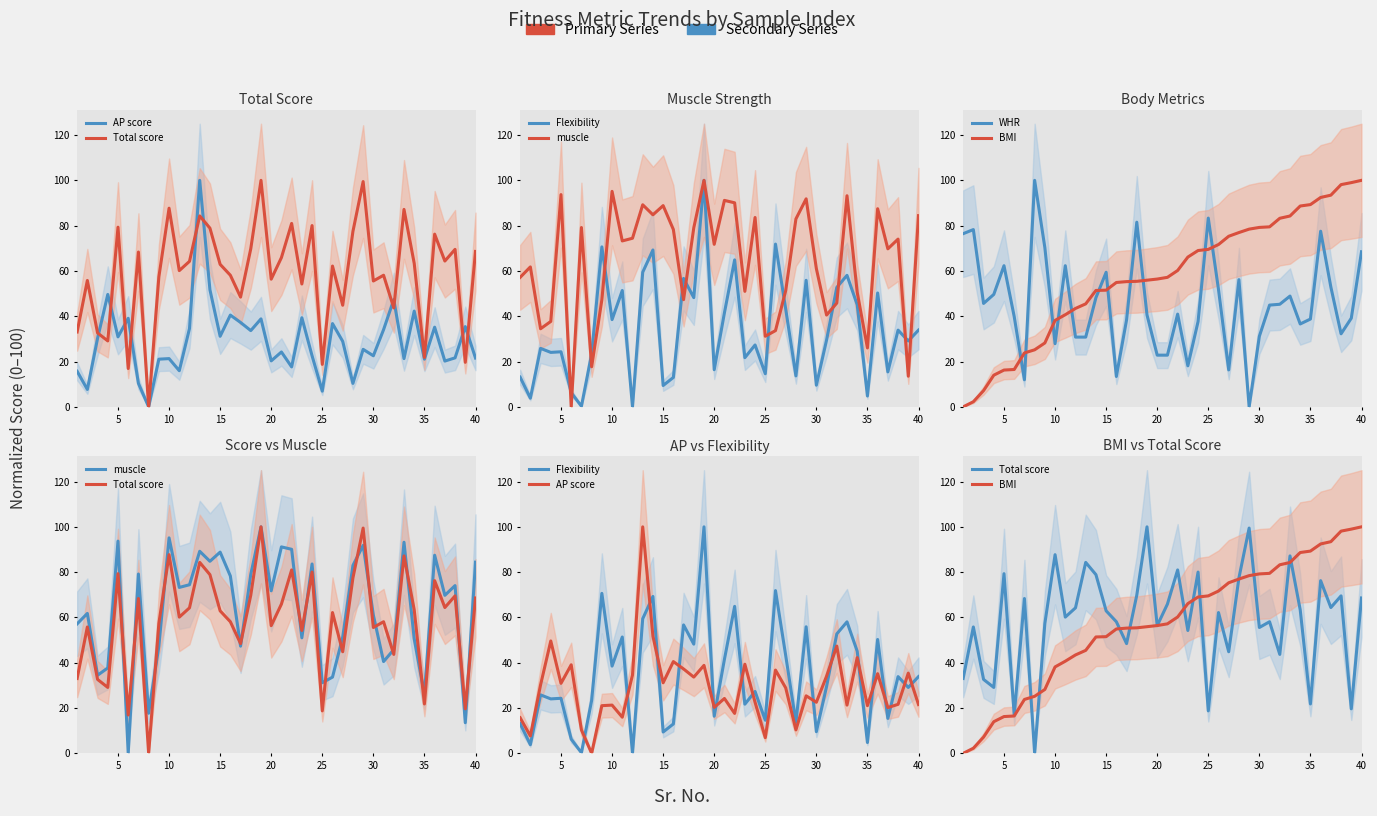

How many values in the Flexibility series exceed 29?

21